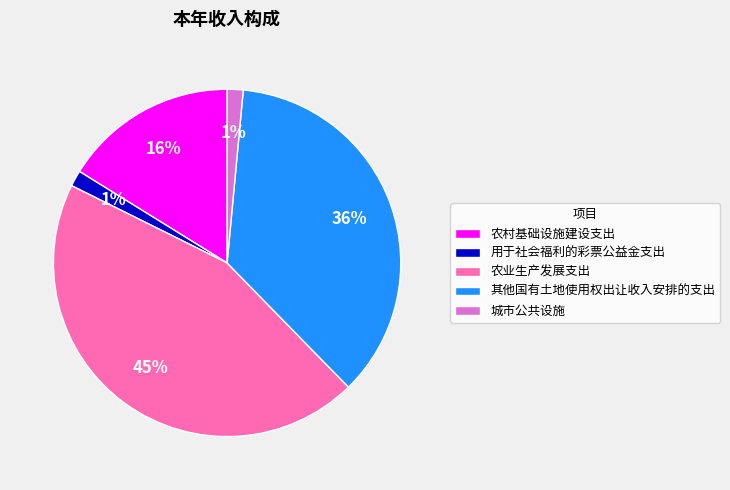

True or false: 农村基础设施建设支出 accounts for 16% of the total.

True